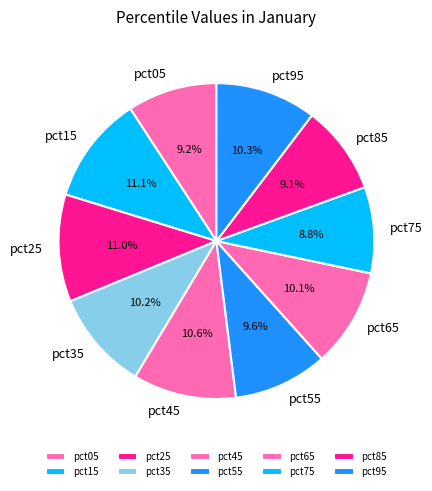

What percentage is the pct15 slice, to the nearest percent?

11%